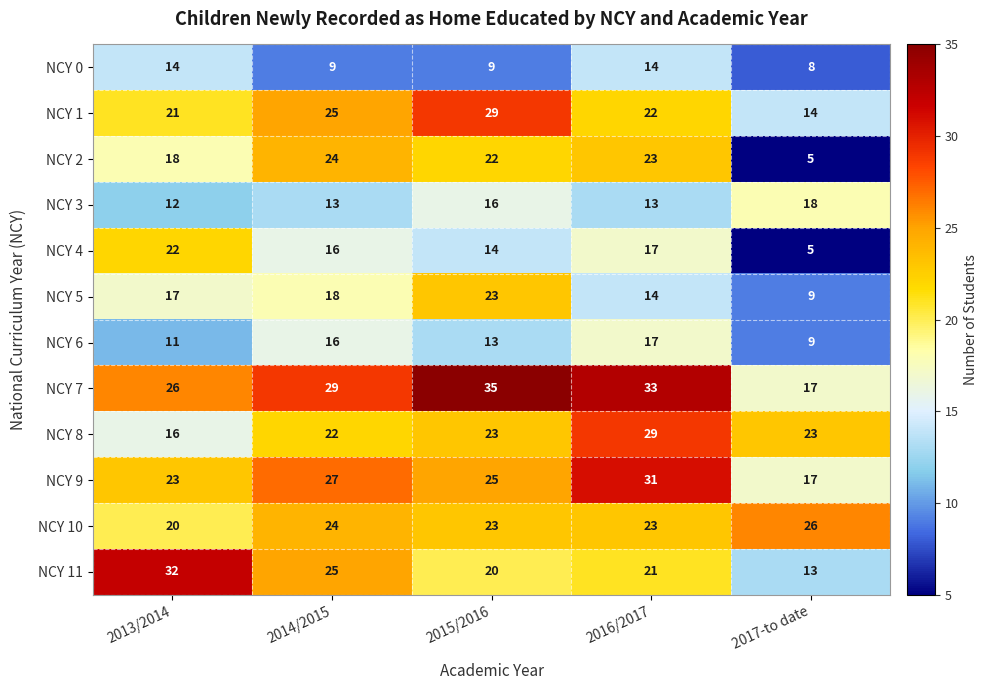

What is the difference between the maximum and minimum values in the NCY 5 series?

14